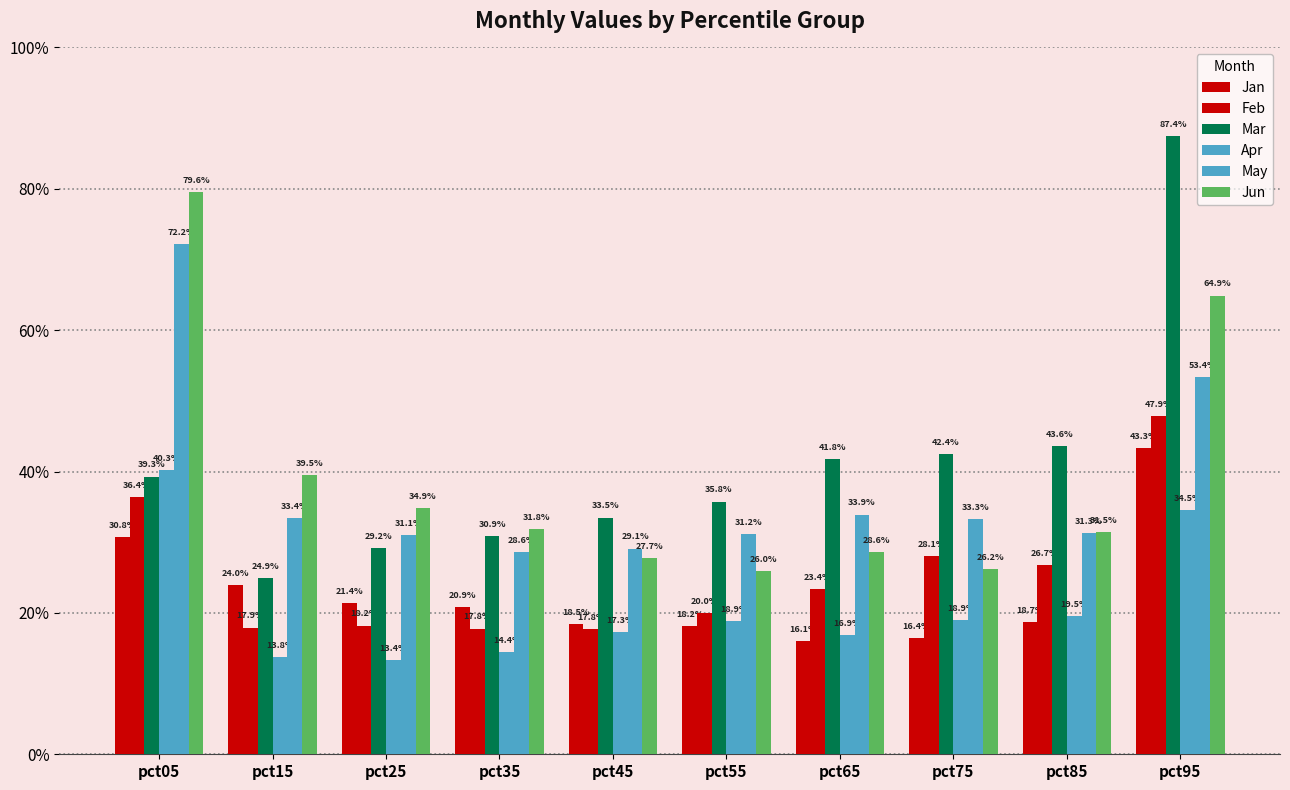

What is the average value of the May series?

0.4